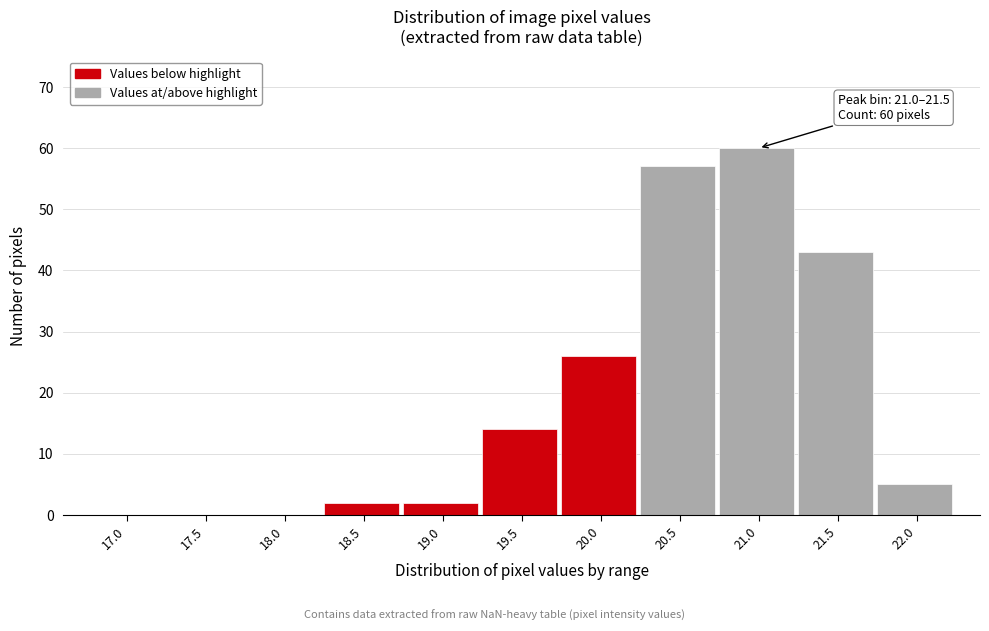

Reading left to right, list all the values displayed in this chart.

17.0=0	17.5=0	18.0=0	18.5=2	19.0=2	19.5=14	20.0=26	20.5=57	21.0=60	21.5=43	22.0=5